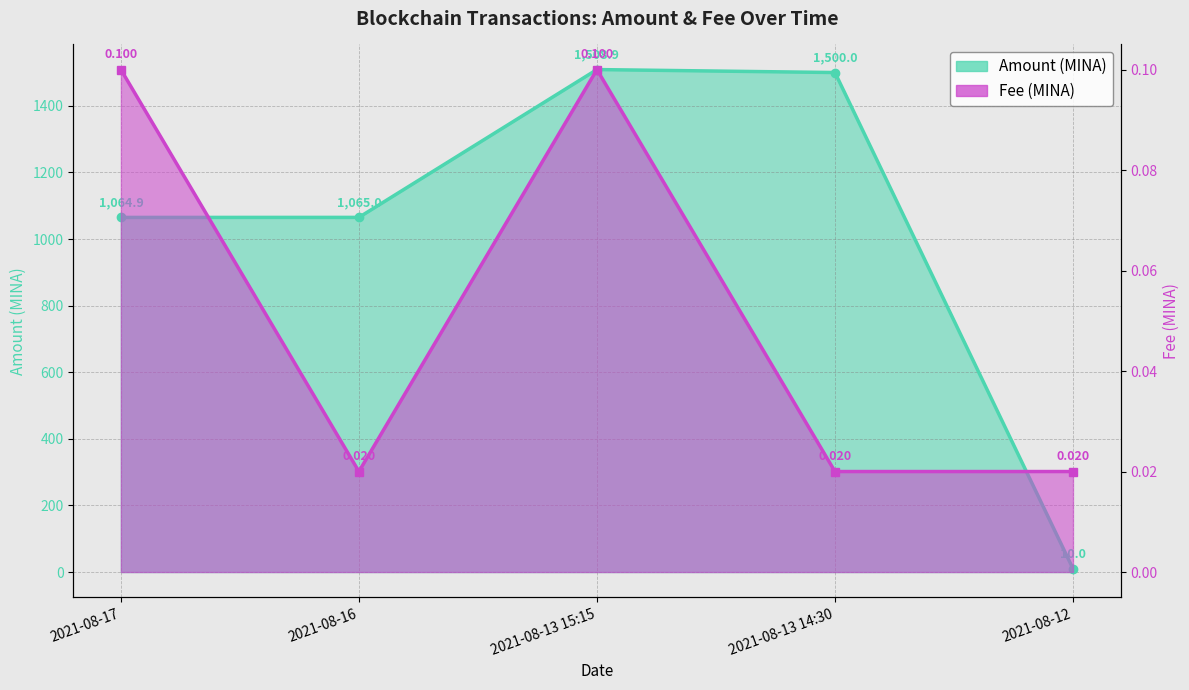

Between 2021-08-13 15:15 and 2021-08-12, which is larger?

2021-08-13 15:15